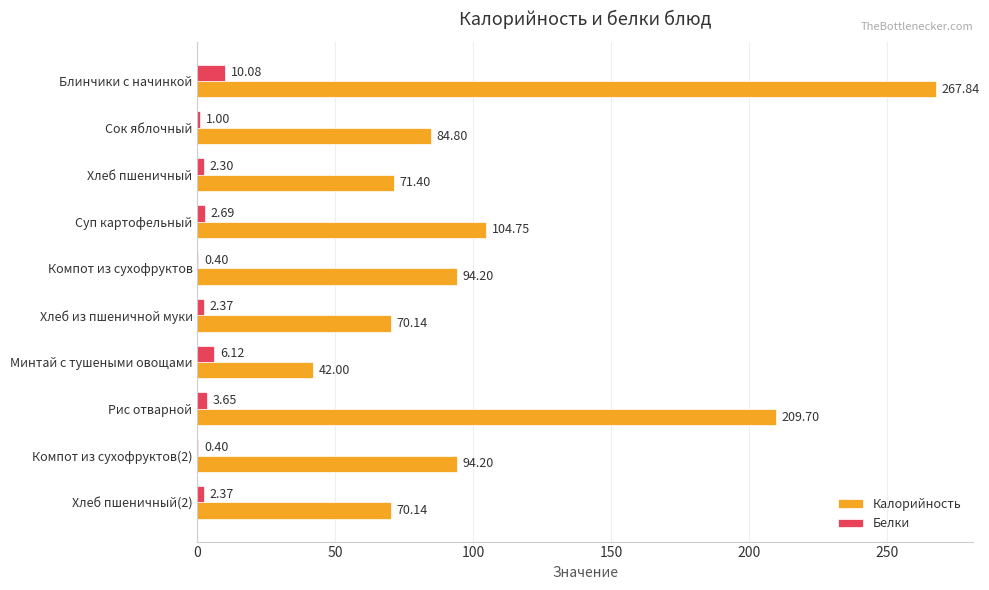

How many series are shown in this chart?

2